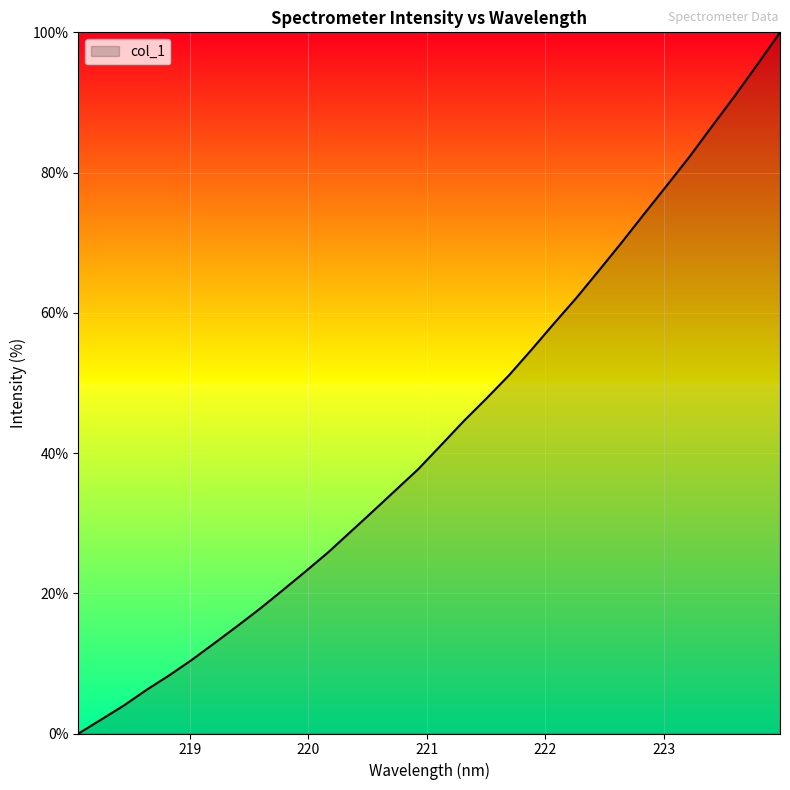

What is the maximum value shown in the chart?

100.0